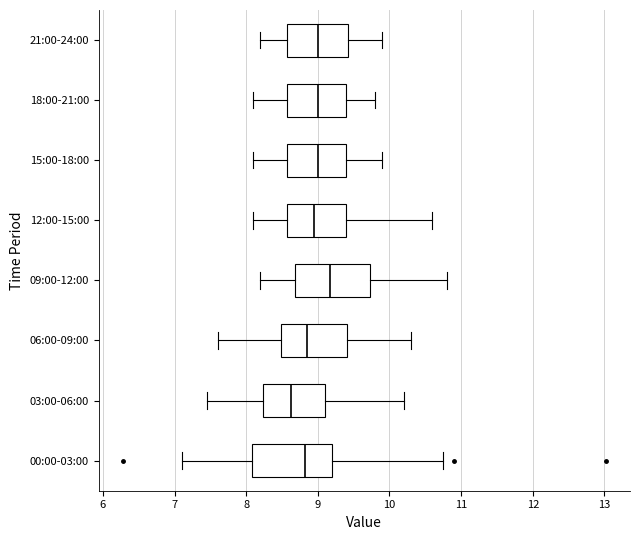

Which box's median line is the furthest to the left?

03:00-06:00